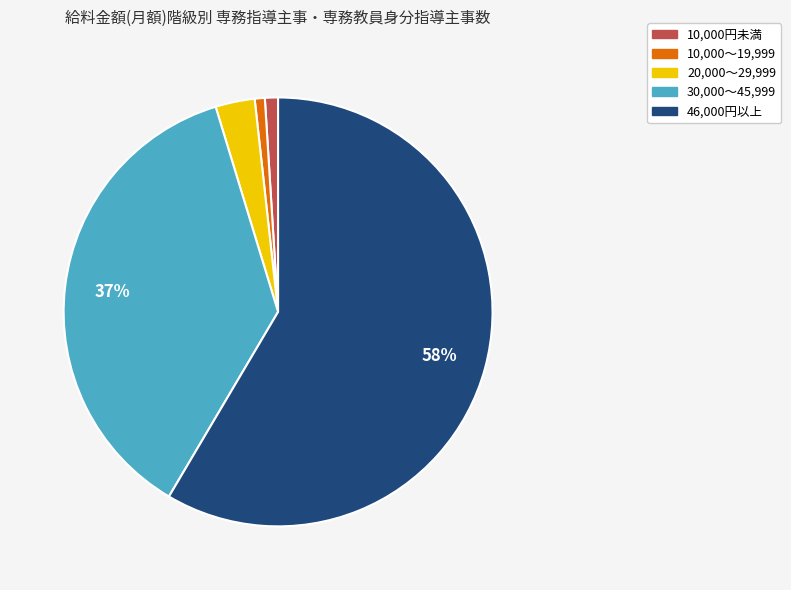

Is it true that 20,000～29,999 is 3% of the pie?

True